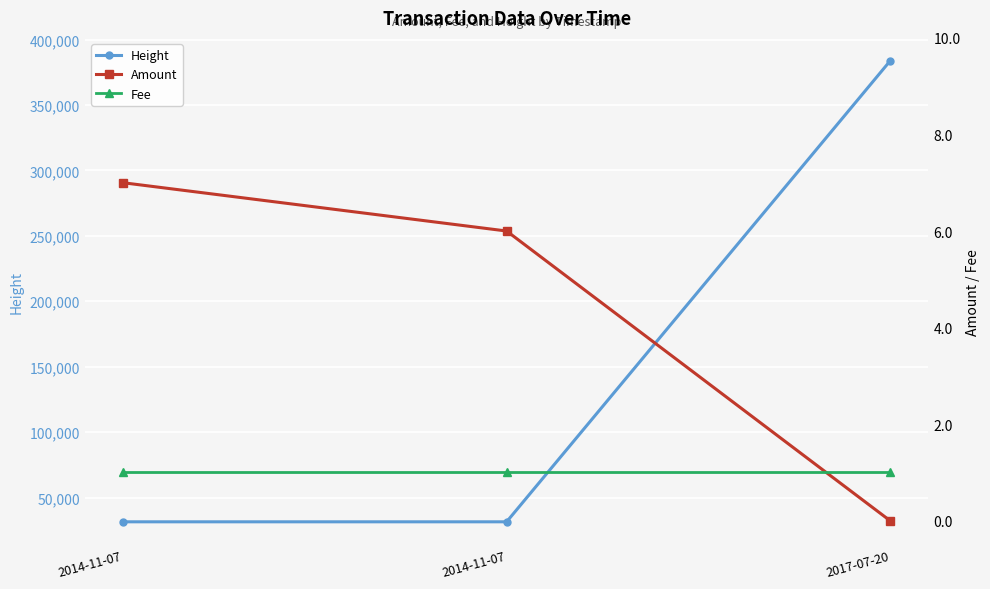

Reading left to right, what are all the values shown in this chart?

Height: 2014-11-07=31423	2014-11-07=31425	2017-07-20=383750
Amount: 2014-11-07=7	2014-11-07=6	2017-07-20=0
Fee: 2014-11-07=1	2014-11-07=1	2017-07-20=1